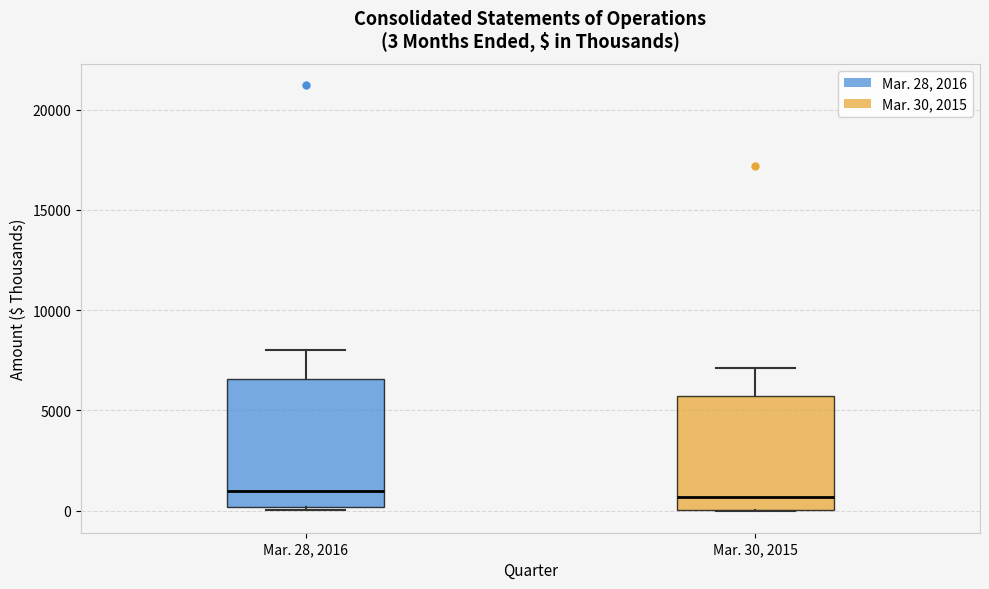

Which box is the tallest, from its lower edge to its upper edge?

Mar. 28, 2016